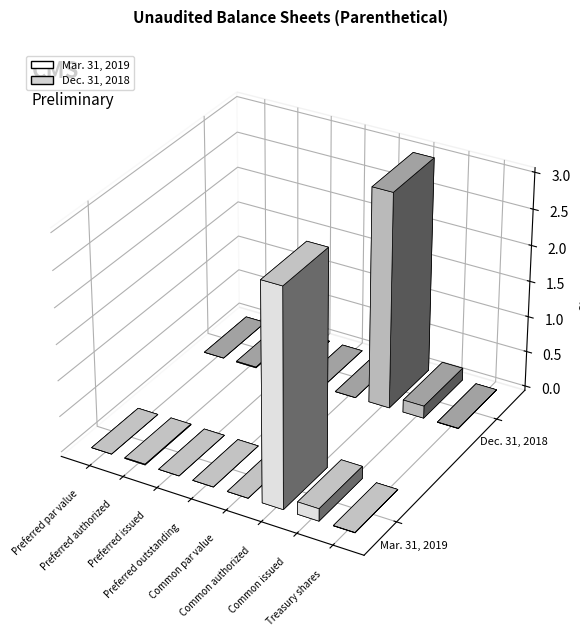

Is the value of Dec. 31, 2018 at Preferred authorized greater than the value of Mar. 31, 2019 at Preferred authorized?

No